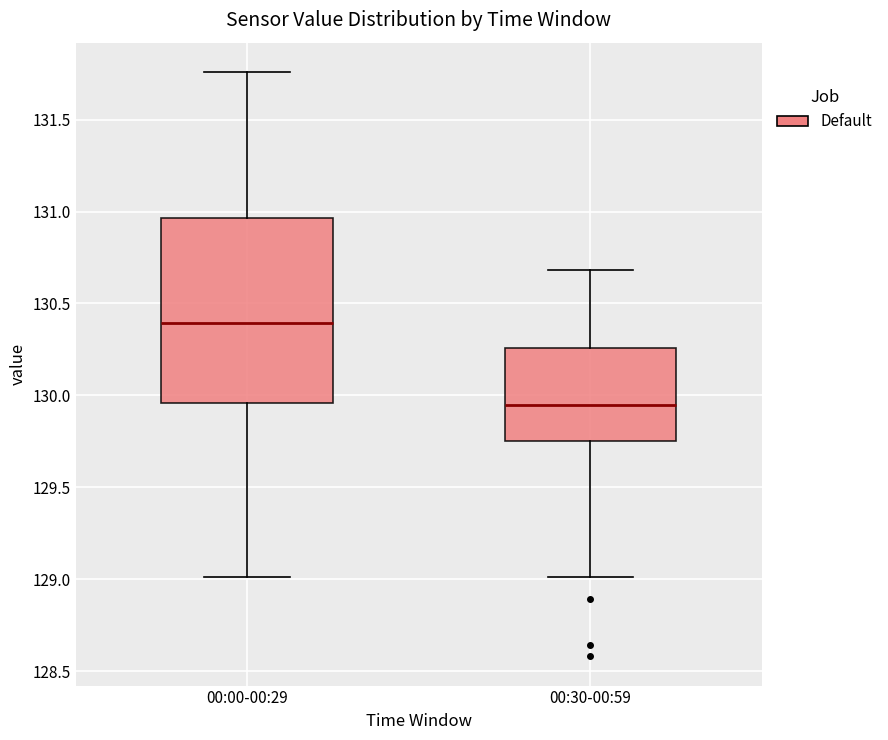

Where does the upper whisker of the box for 00:00-00:29 end on the y-axis? The values are not printed on the chart, so give them approximately, as read against the axis.

131.75